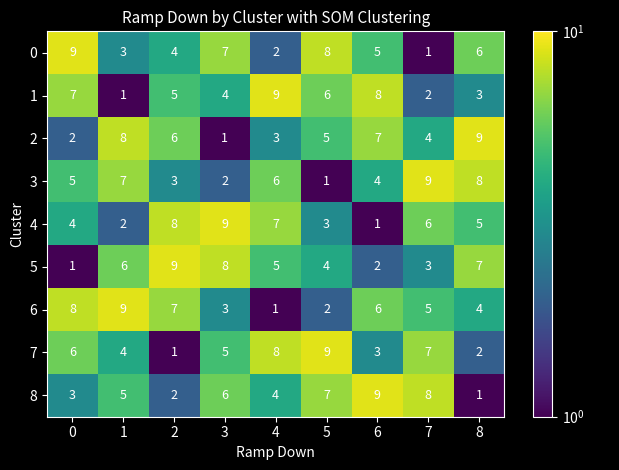

Is it true that 3 equals 11 at 4?

False